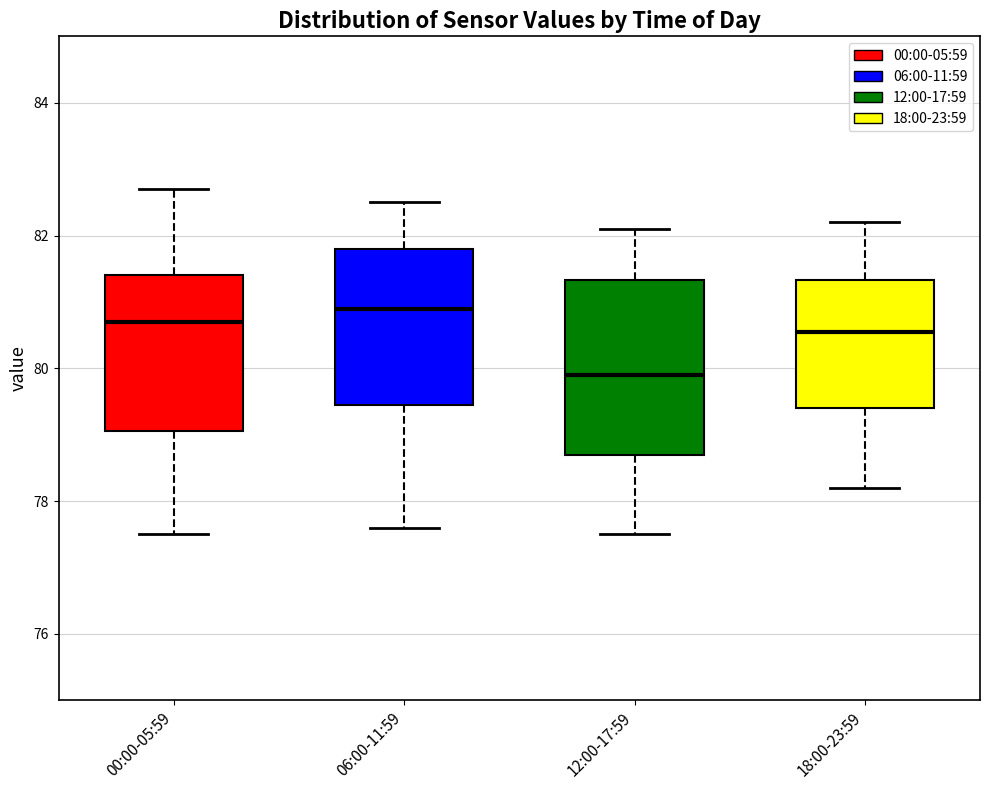

Reading left to right, transcribe this box plot: for each box, give where its median line is, the range the box spans, and where its two whiskers end, as read against the y-axis. The values are not printed on the chart, so give them approximately, as read against the axis.

00:00-05:59: median 80.8, box 79.0 to 81.4, whiskers 77.6 to 82.8
06:00-11:59: median 81.0, box 79.4 to 81.8, whiskers 77.6 to 82.6
12:00-17:59: median 80.0, box 78.8 to 81.4, whiskers 77.6 to 82.2
18:00-23:59: median 80.6, box 79.4 to 81.4, whiskers 78.2 to 82.2